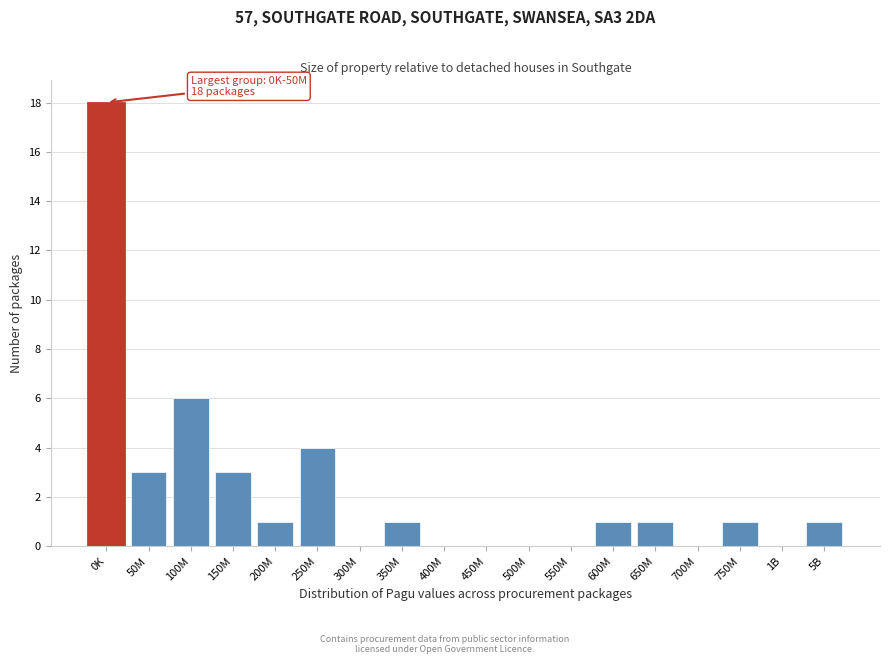

Reading left to right, extract all data points from this chart.

0K=18	50M=3	100M=6	150M=3	200M=1	250M=4	300M=0	350M=1	400M=0	450M=0	500M=0	550M=0	600M=1	650M=1	700M=0	750M=1	1B=0	5B=1